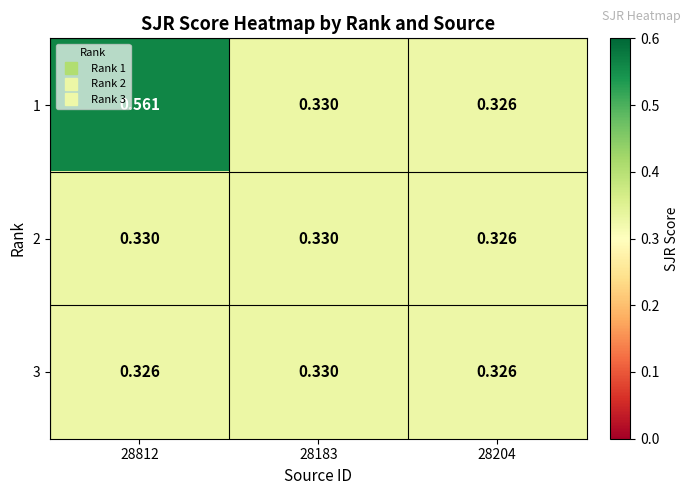

How many series are shown in this chart?

3